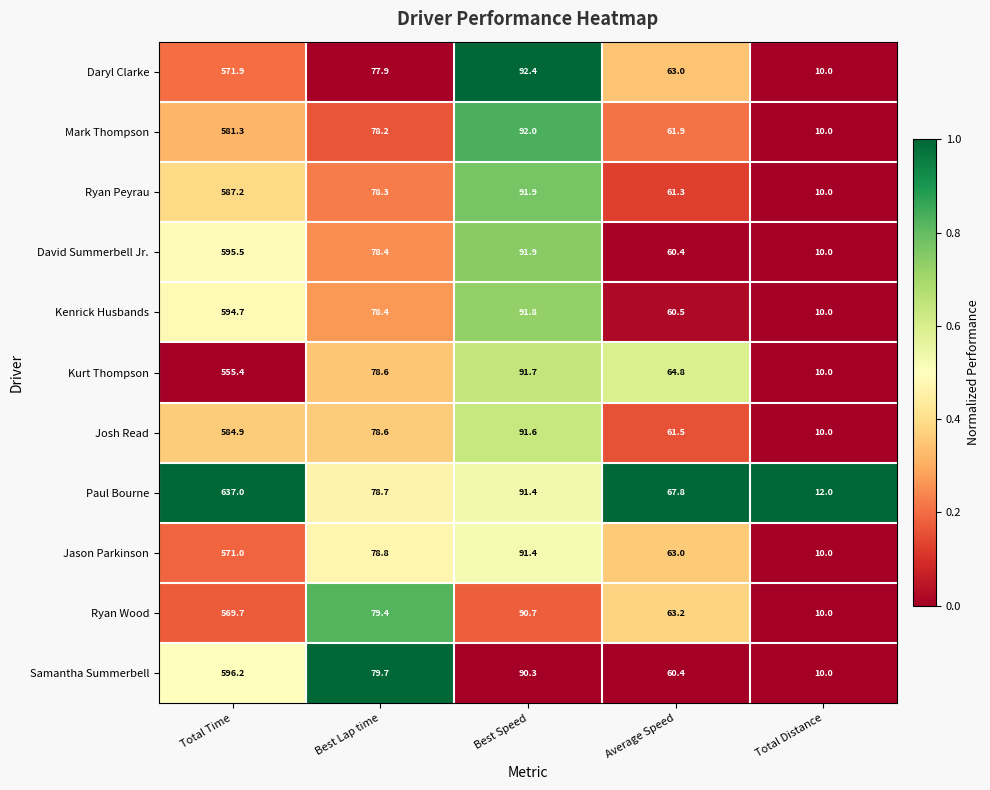

The Kurt Thompson series shows 24.6 at Average Speed. True or false?

False